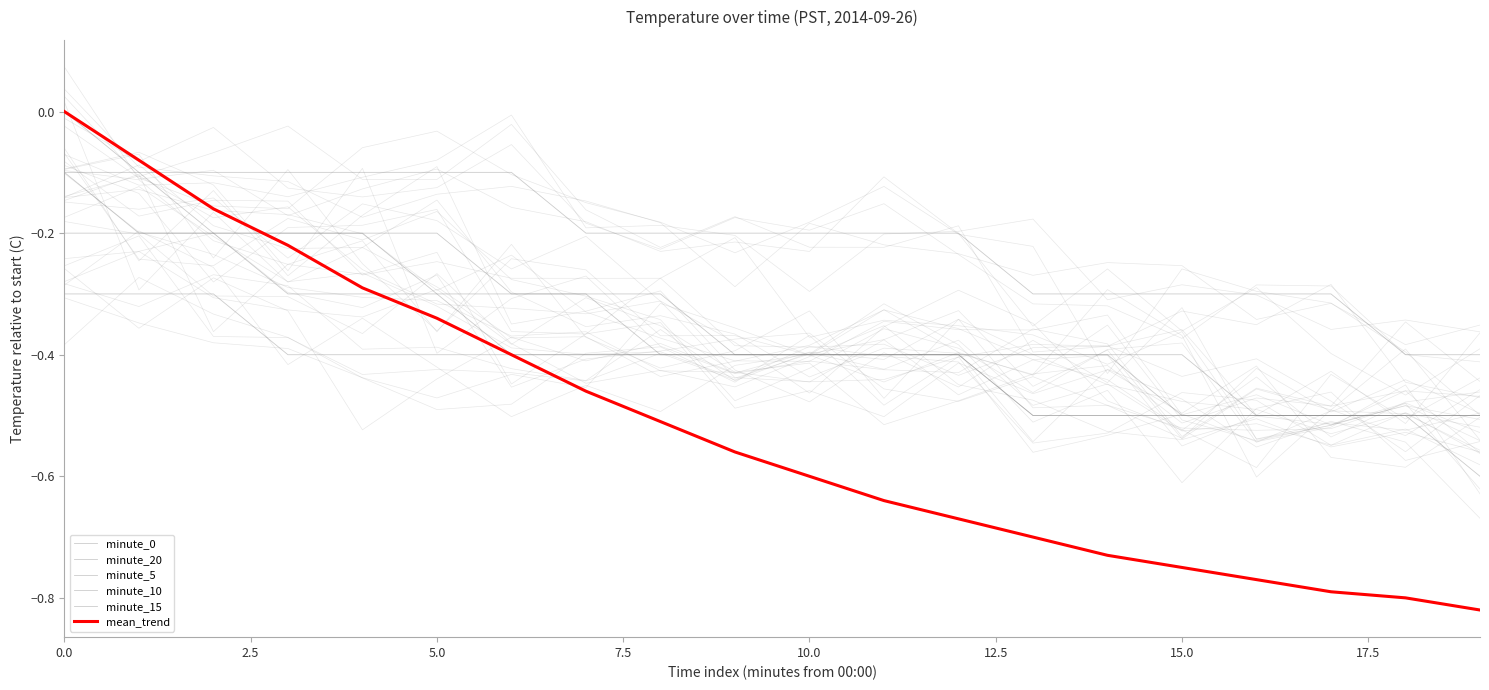

Is it true that minute_0 equals -0.1 at 11?

False